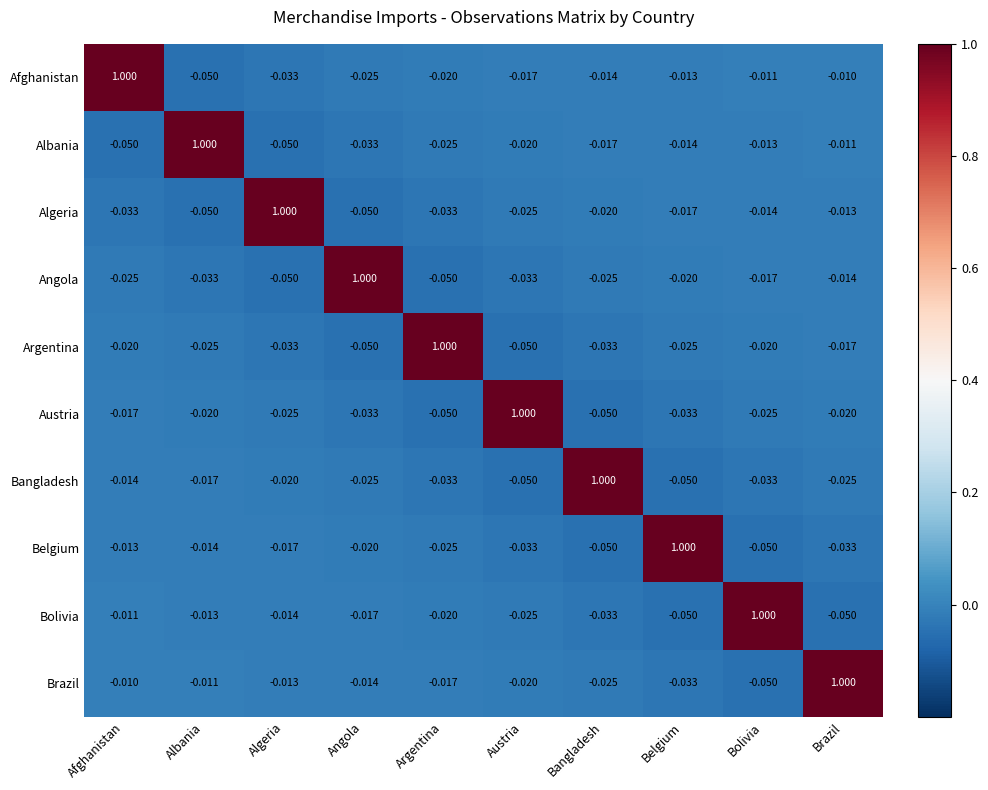

Which category has the lowest value in the Brazil series?

Bolivia